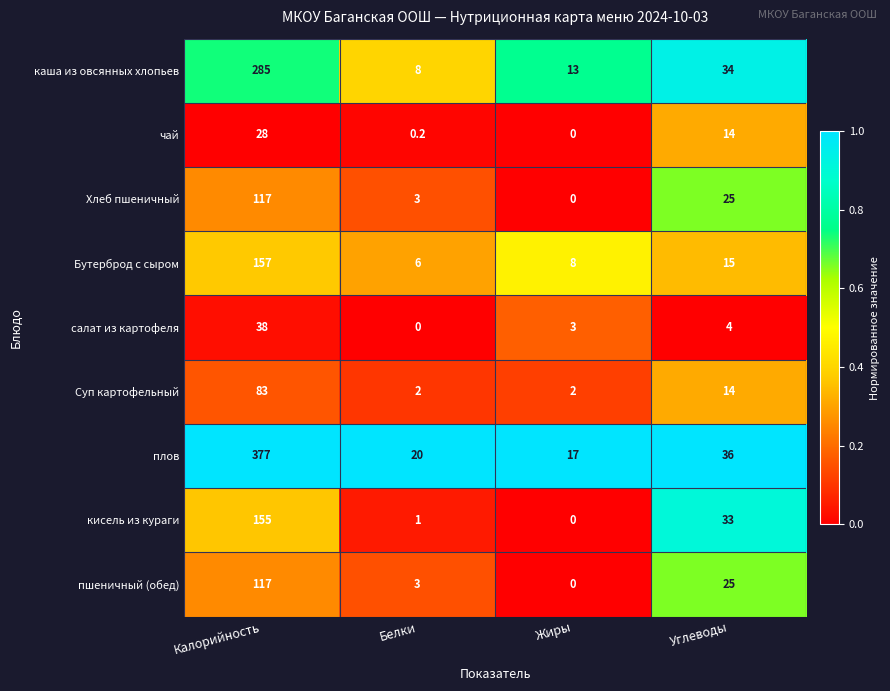

What is the sum of the салат из картофеля values at Белки and Жиры?

3.0